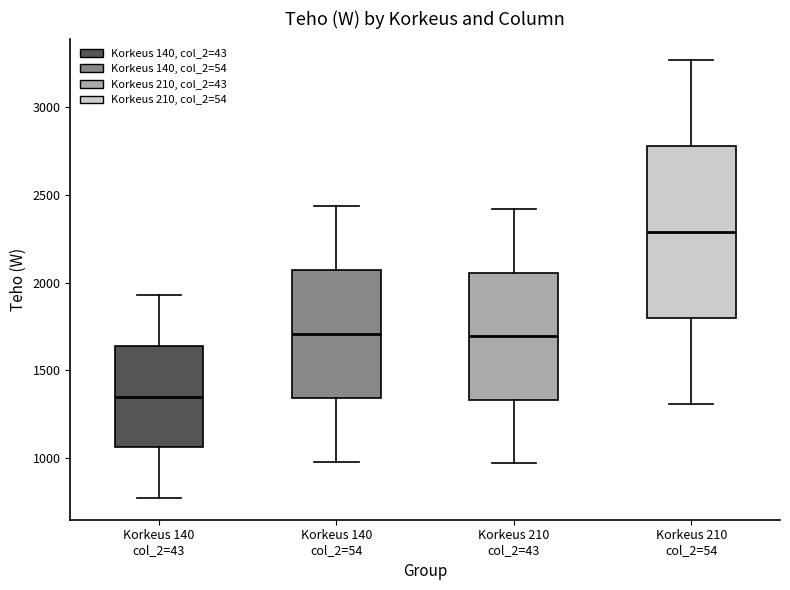

Where is the upper edge of the box for Korkeus 210 col_2=54 on the y-axis? The values are not printed on the chart, so give them approximately, as read against the axis.

2800